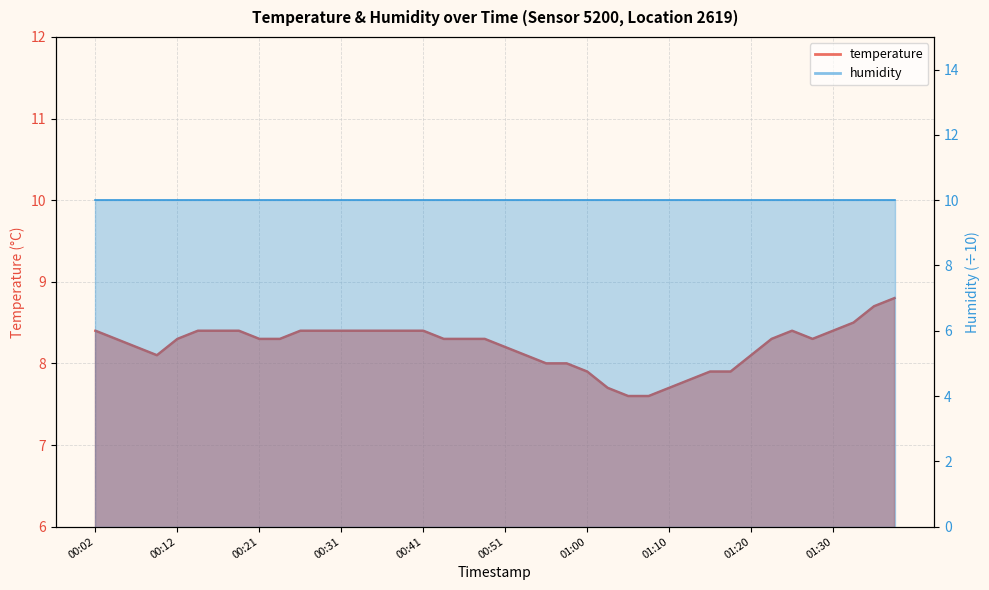

Rank the categories by value from highest to lowest.

01:37, 01:35, 01:32, 00:02, 00:14, 00:16, 00:19, 00:26, 00:29, 00:31, 00:33, 00:36, 00:38, 00:41, 01:25, 01:30, 00:04, 00:12, 00:21, 00:24, 00:43, 00:46, 00:48, 01:22, 01:27, 00:07, 00:51, 00:09, 00:53, 01:20, 00:56, 00:58, 01:00, 01:15, 01:18, 01:13, 01:03, 01:10, 01:05, 01:08